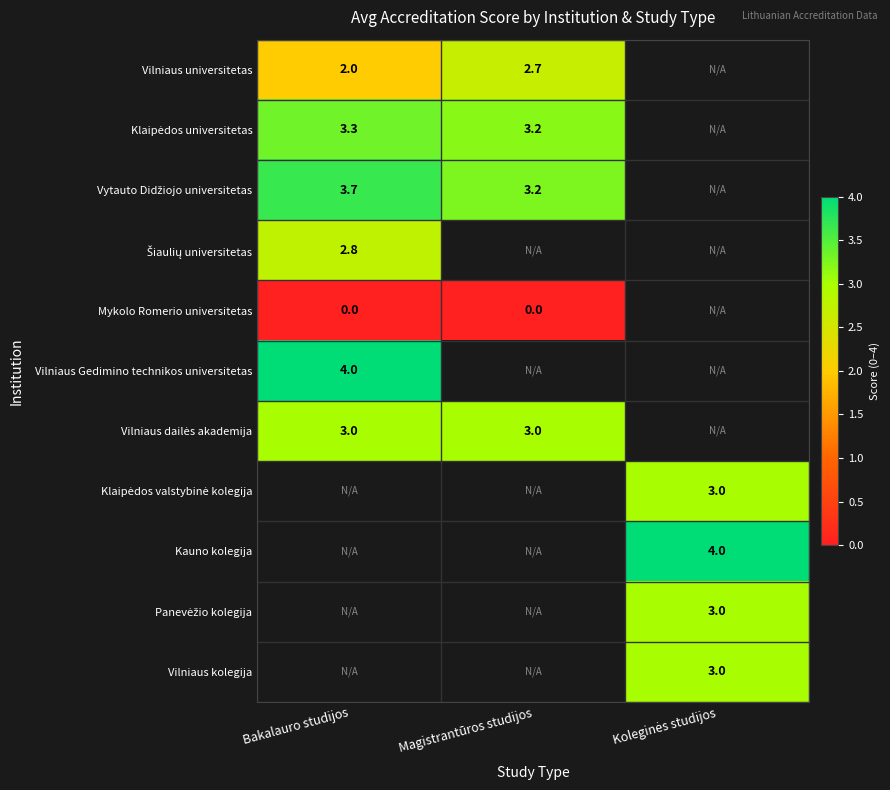

The value of Vilniaus universitetas at Bakalauro studijos is 2.0. True or false?

True